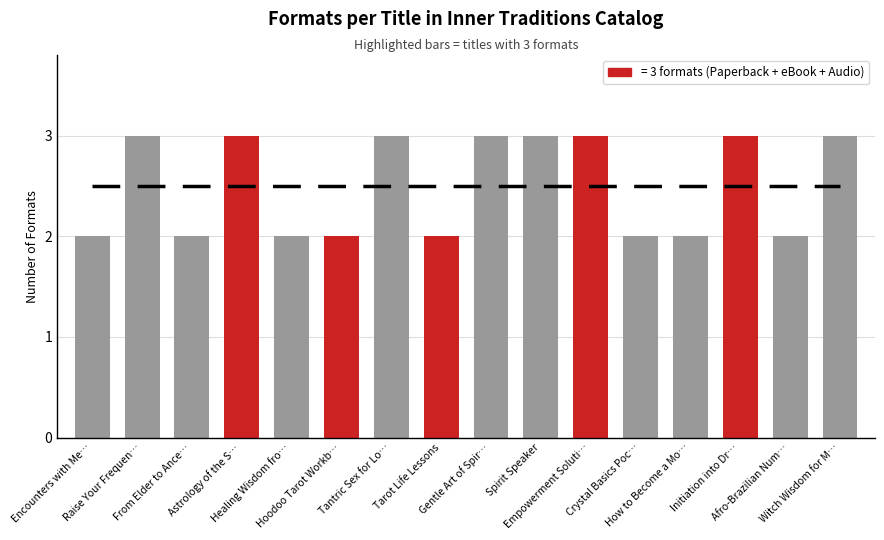

Read the value at How to Become a Mo….

2